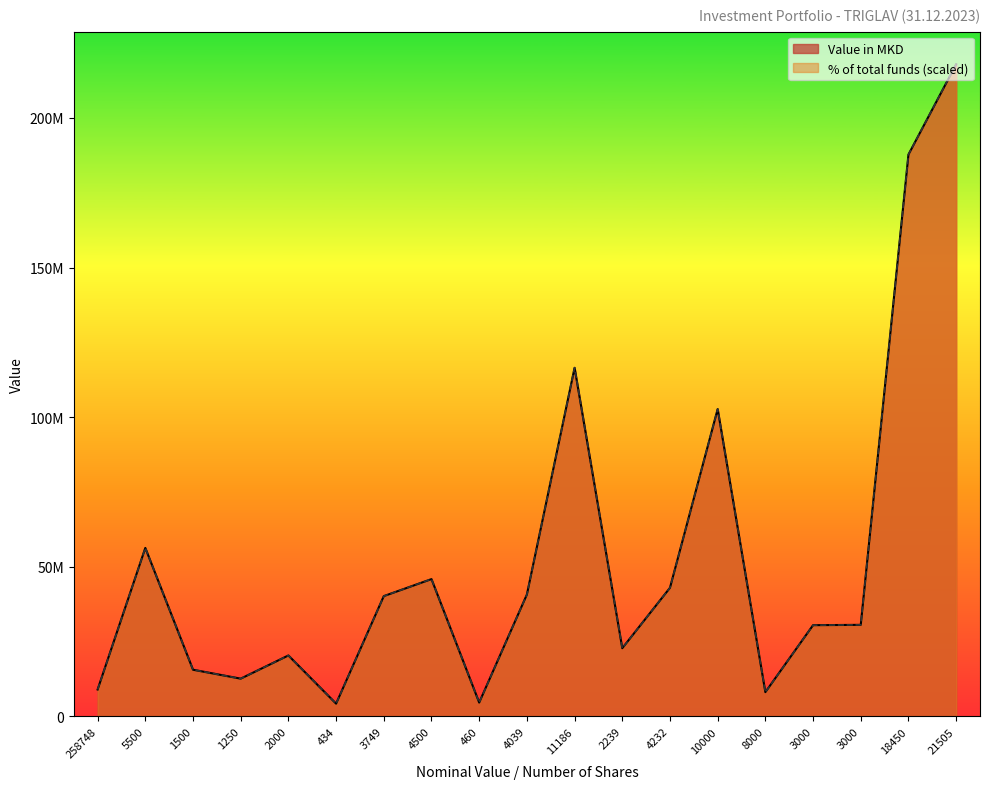

Rank the series by their maximum value, from highest to lowest.

Value in MKD, % of total funds